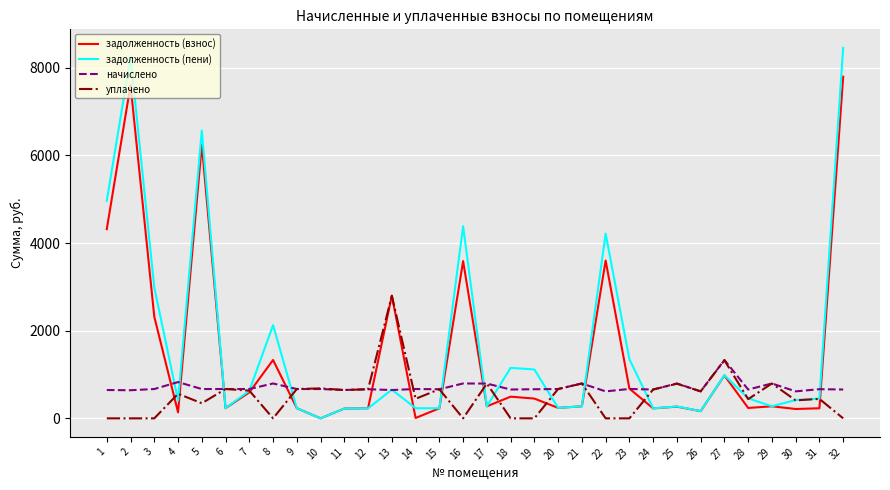

The value of начислено at 8 is 795.4. True or false?

True